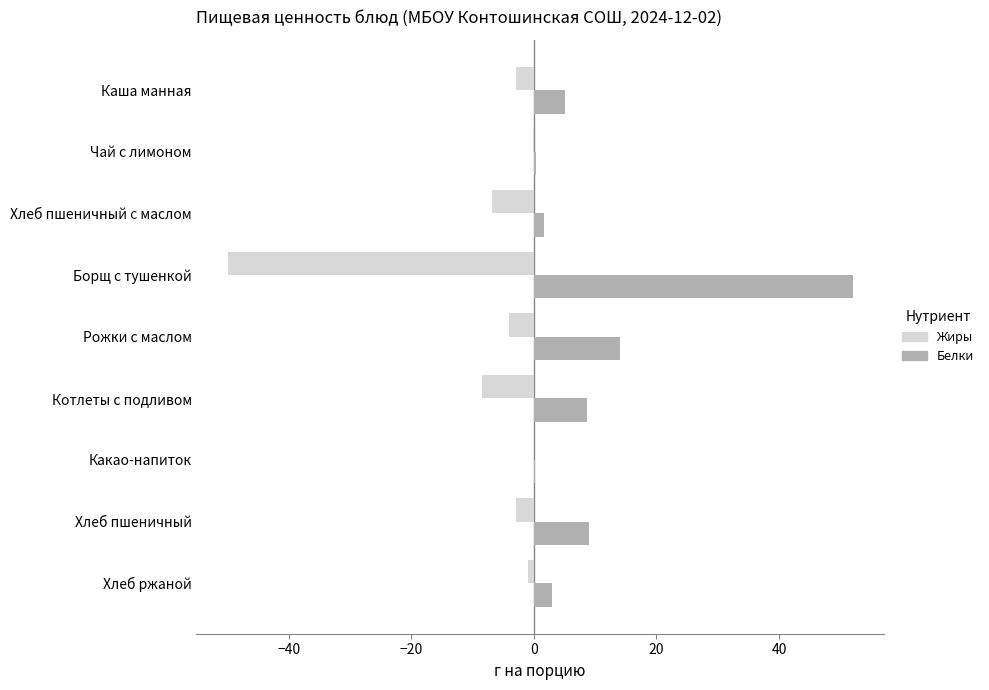

What are all the series names shown in the legend?

Жиры, Белки